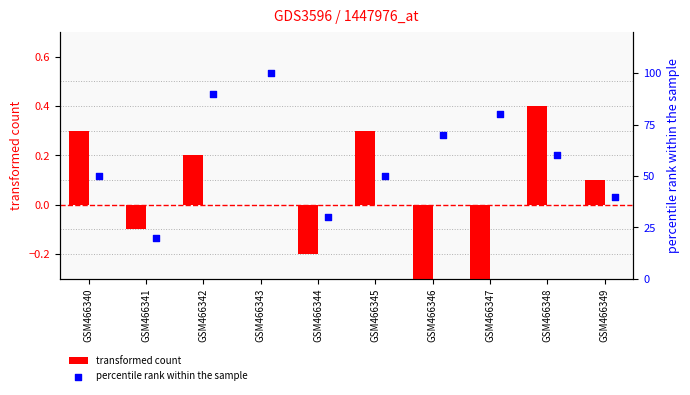

Which series contains the highest Y value?

percentile rank within the sample